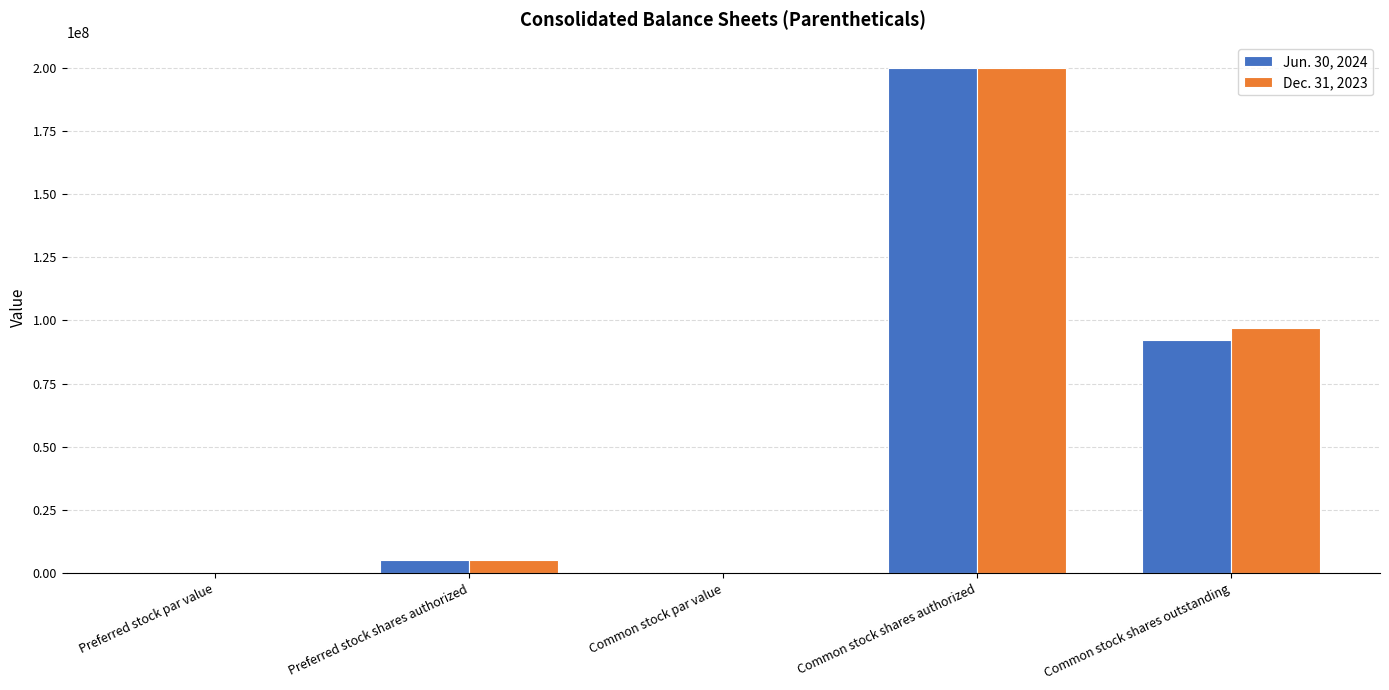

What is the total value across all series at Preferred stock shares authorized?

10000000.0